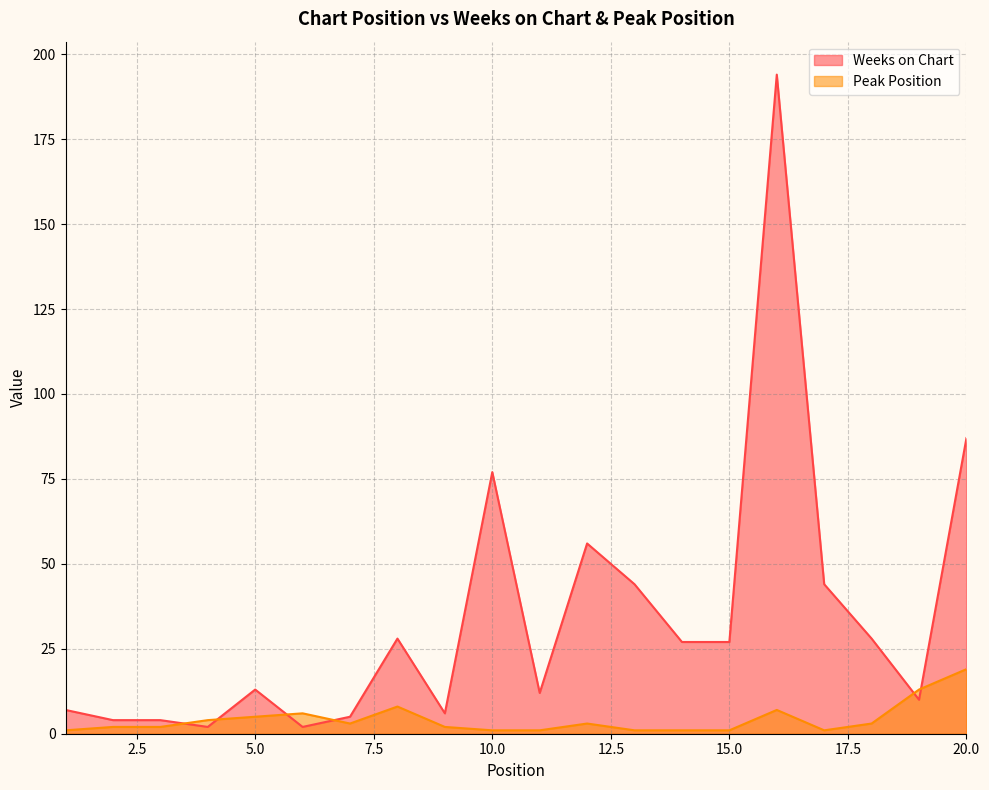

In Peak Position, how many points are higher than both neighbors (excluding endpoints)?

4